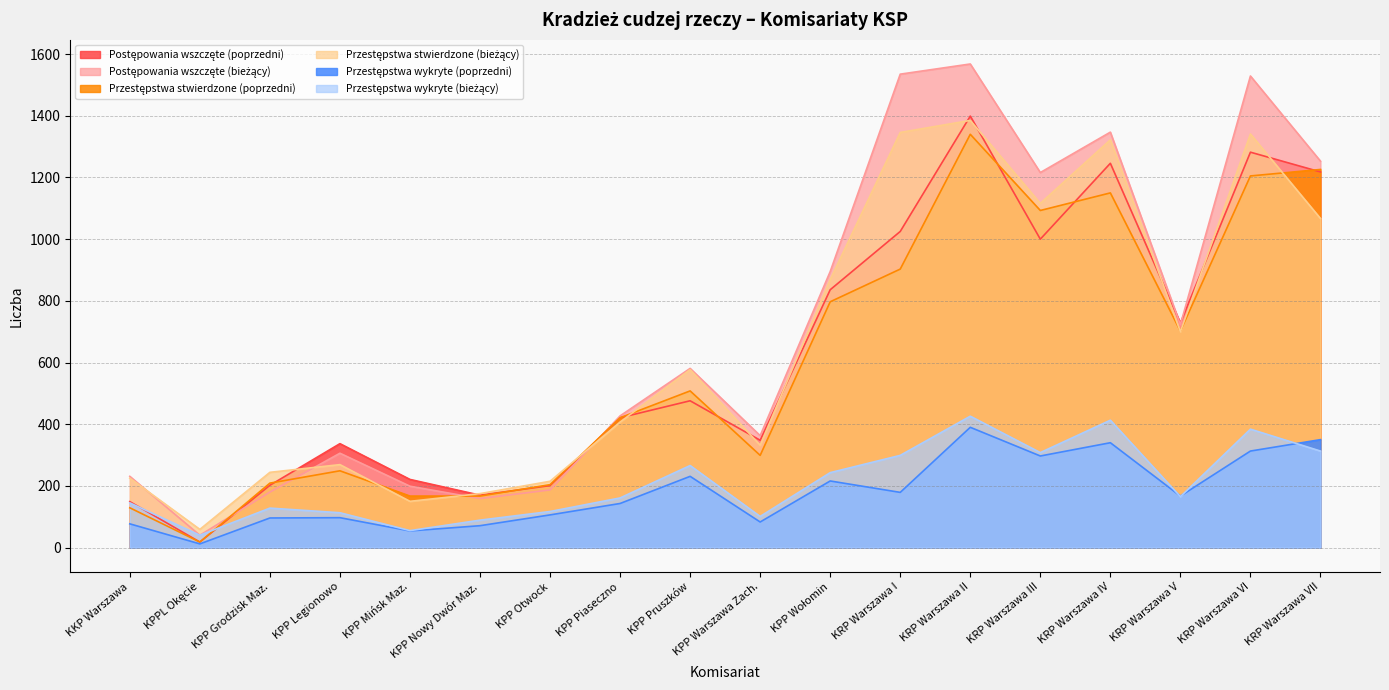

Is it true that Przestępstwa stwierdzone (poprzedni) equals 1616 at KRP Warszawa IV?

False